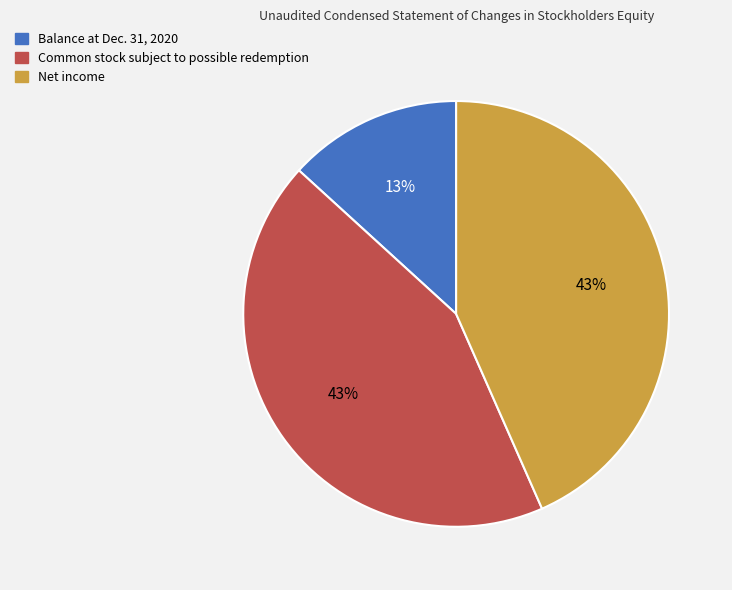

Does Net income account for over 50% of the chart?

No